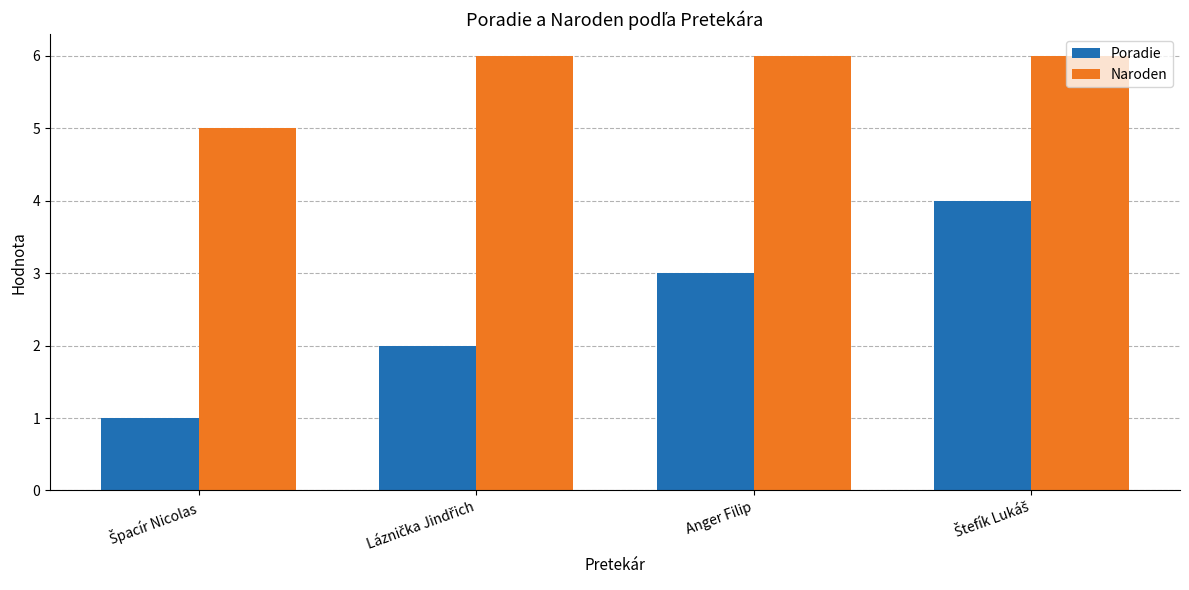

Reading left to right, transcribe all the data shown in this chart.

Poradie: 1	2	3	4
Naroden: 5	6	6	6